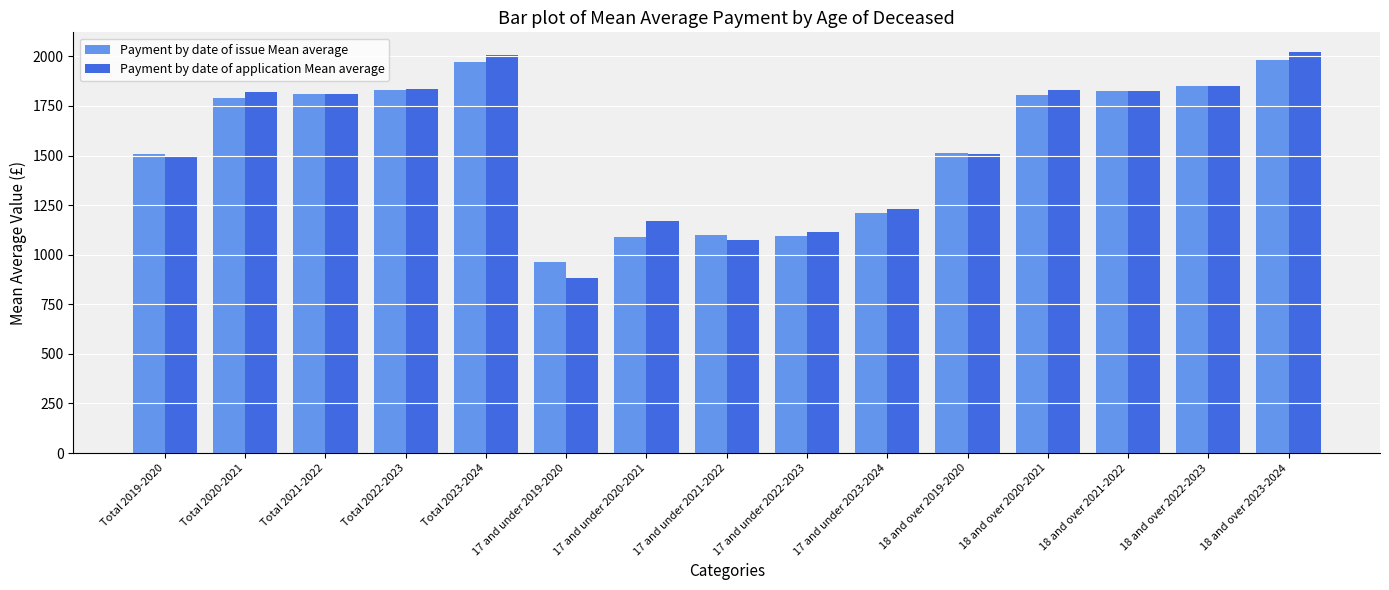

What are all the series names shown in the legend?

Payment by date of issue Mean average, Payment by date of application Mean average